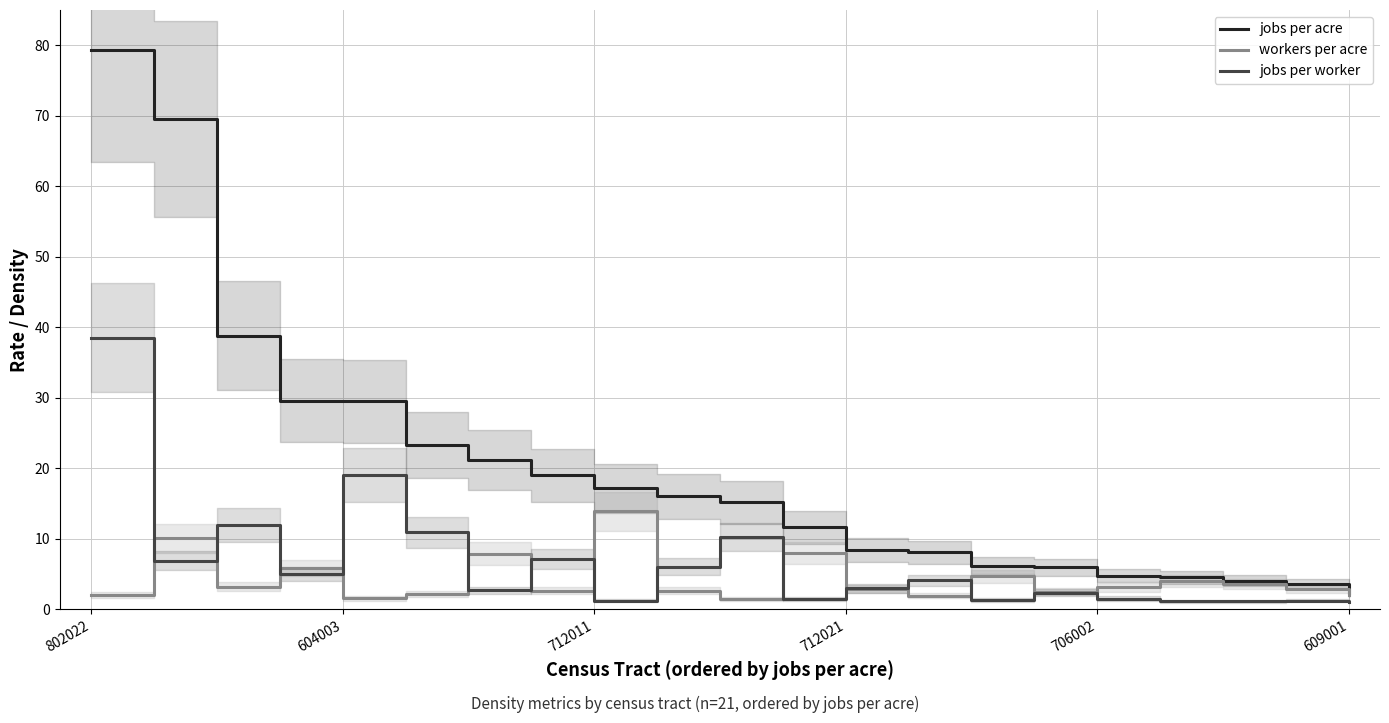

At which category is the sum across all series the highest?

802022